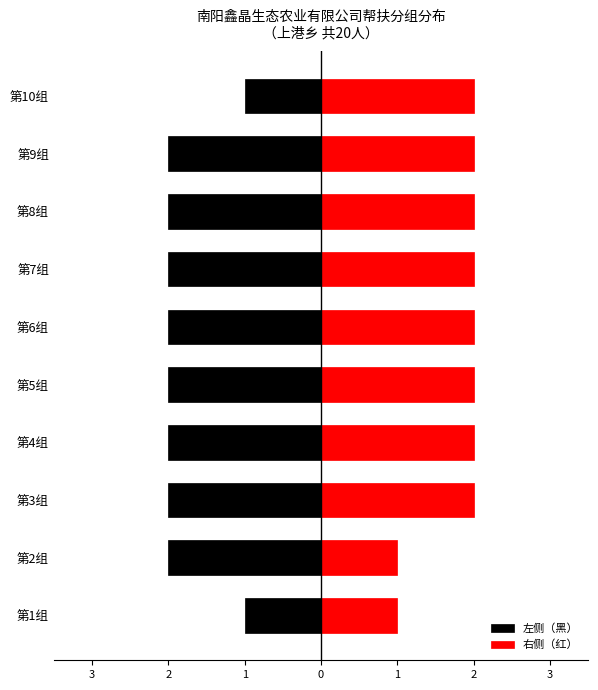

The value of 左侧（黑） at 第2组 is -1. True or false?

False